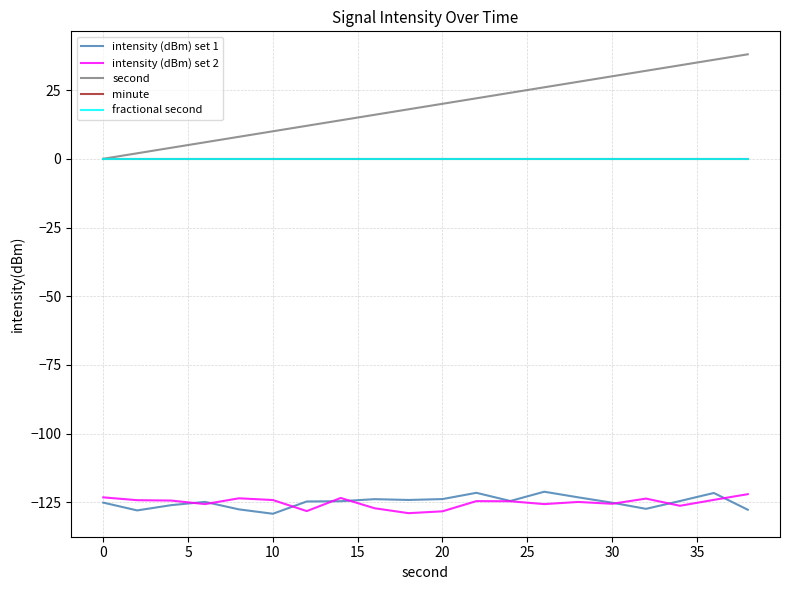

Which series has the widest spread of values?

second